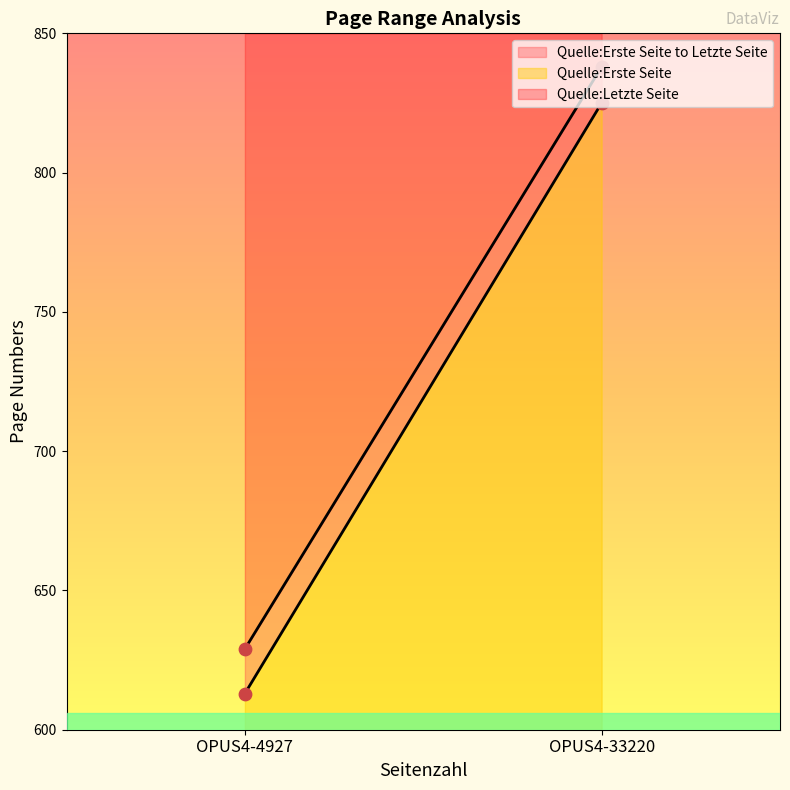

Is the value of Quelle:Erste Seite at OPUS4-33220 greater than the value of Quelle:Letzte Seite at OPUS4-4927?

Yes